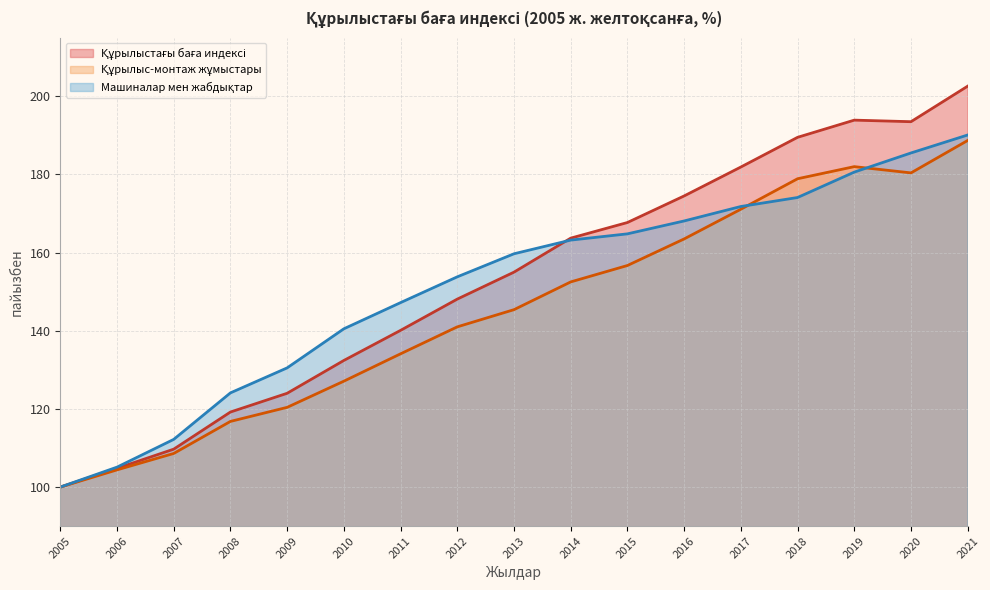

What is the value of the Құрылыс-монтаж жұмыстары point at the 16th from the left?

180.4